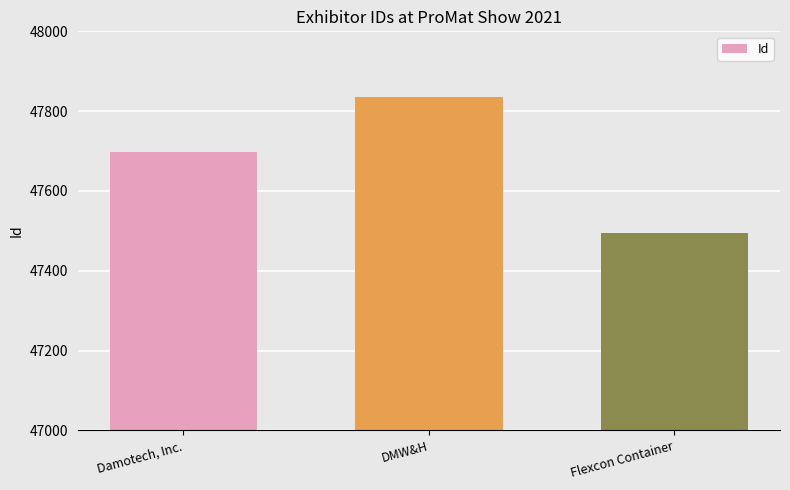

What is the label of the 2nd bar from the left?

DMW&H